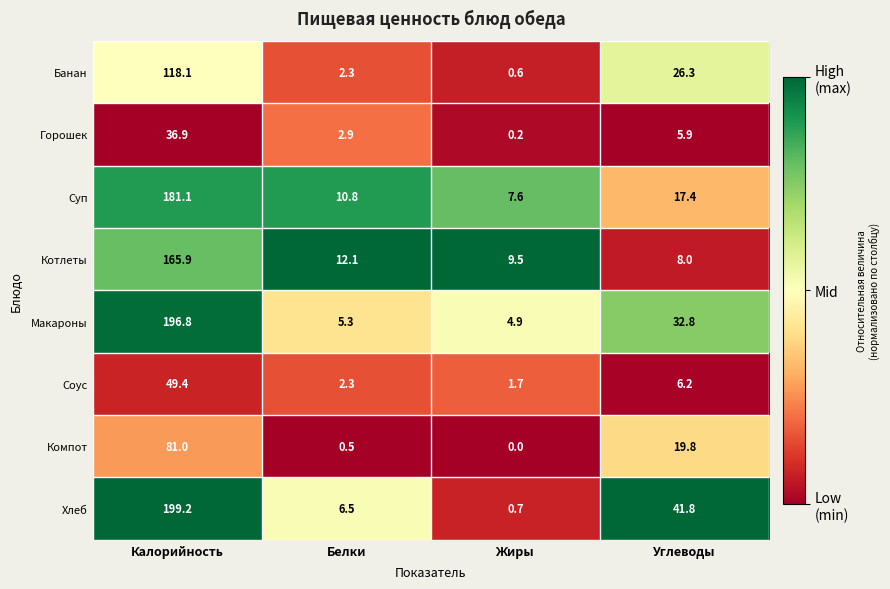

The Хлеб series shows 1.2 at Жиры. True or false?

False